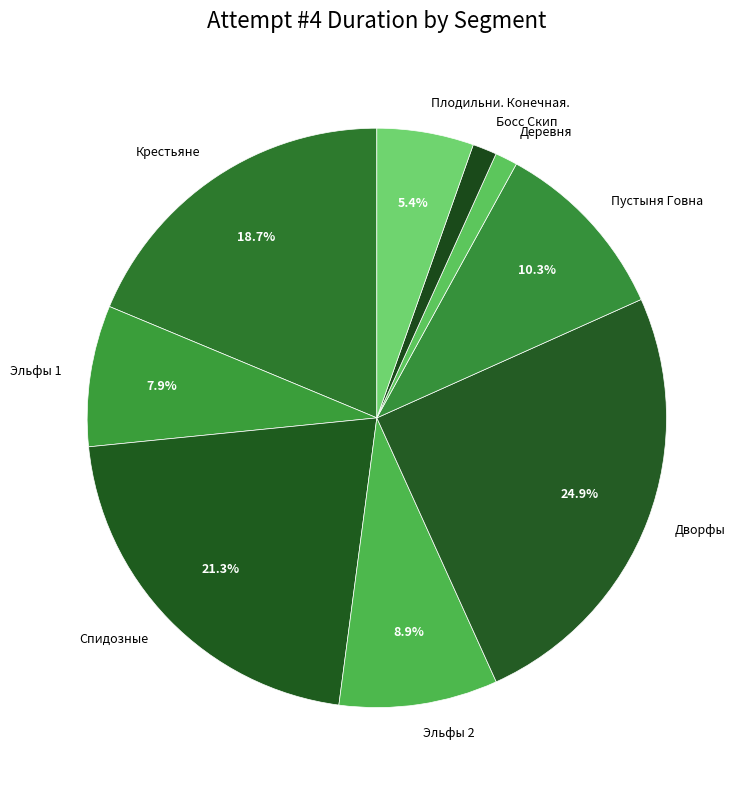

Which slice is the largest?

Дворфы